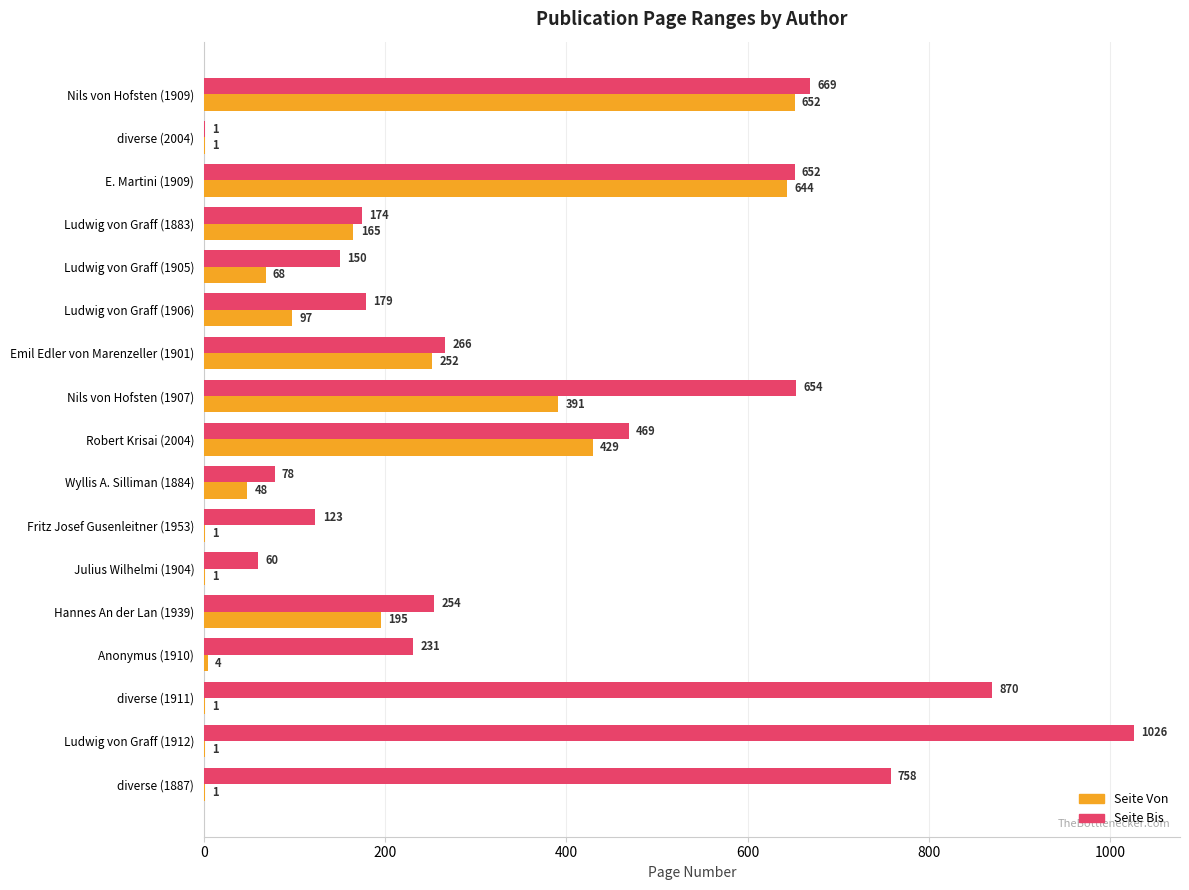

What are all the series names shown in the legend?

Seite Von, Seite Bis